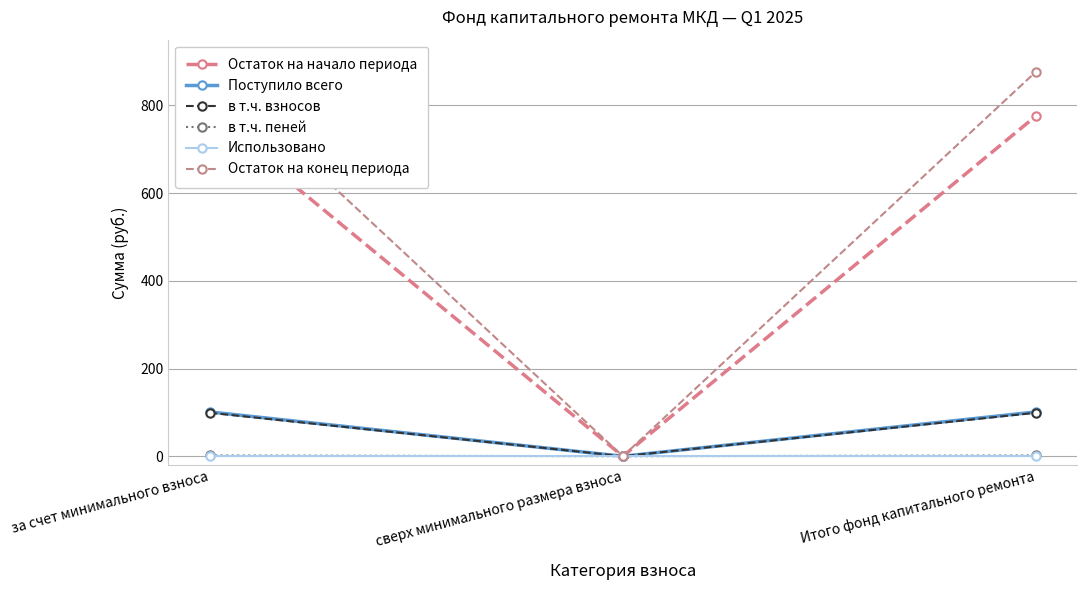

What is the difference between the в т.ч. взносов values at сверх минимального размера взноса and Итого фонд капитального ремонта?

99.2